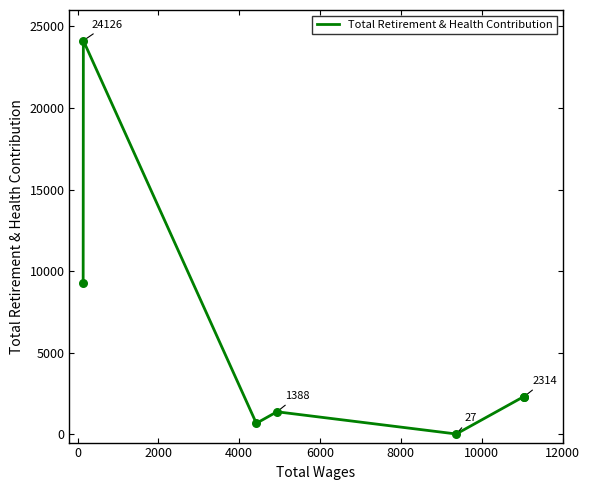

What is the greatest value displayed?

24126